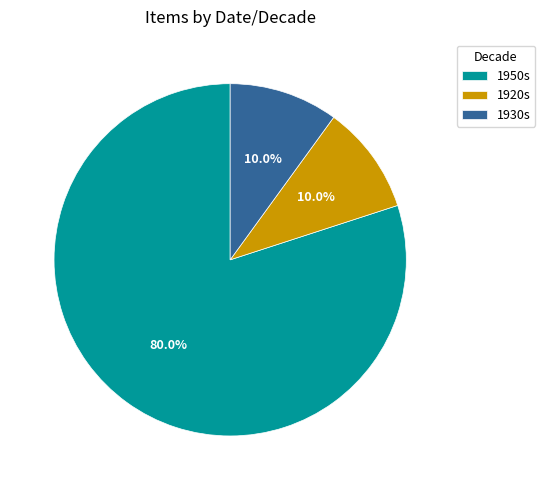

What is the ratio of the value at 1950s to the value at 1930s?

8.0